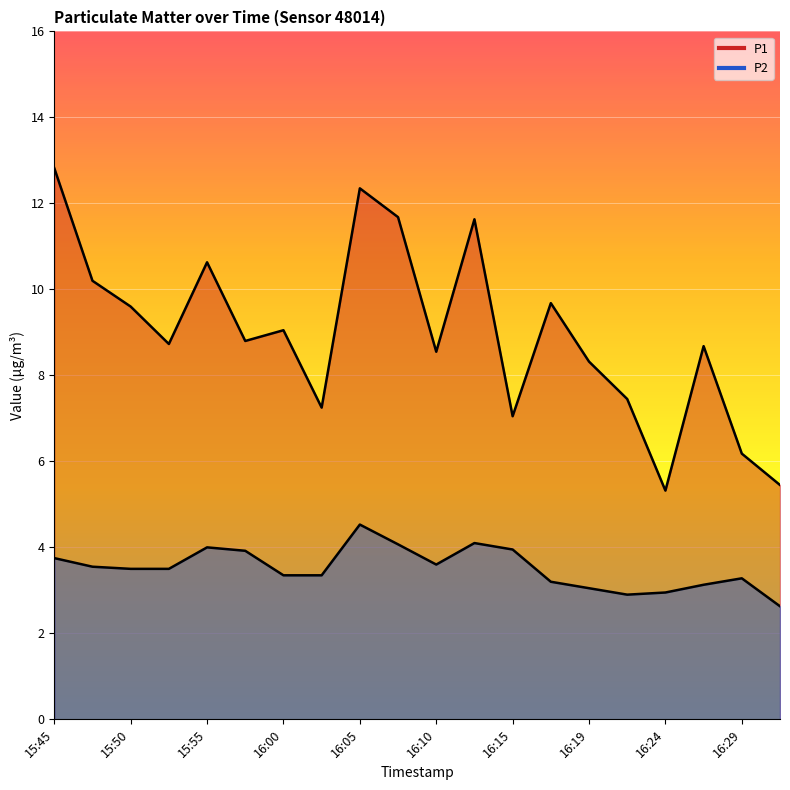

What is the maximum value shown in the chart?

12.8